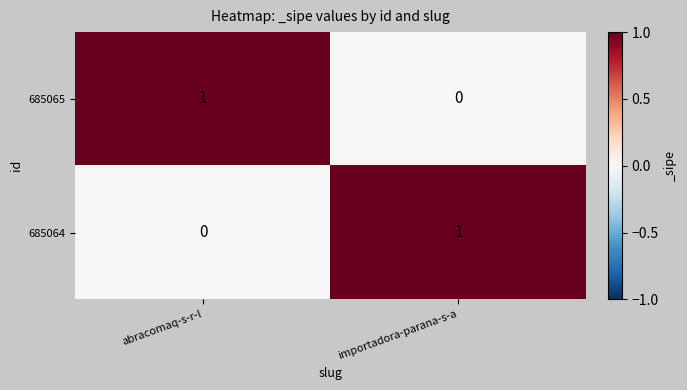

Is the value of 685065 at abracomaq-s-r-l greater than the value of 685064 at abracomaq-s-r-l?

Yes